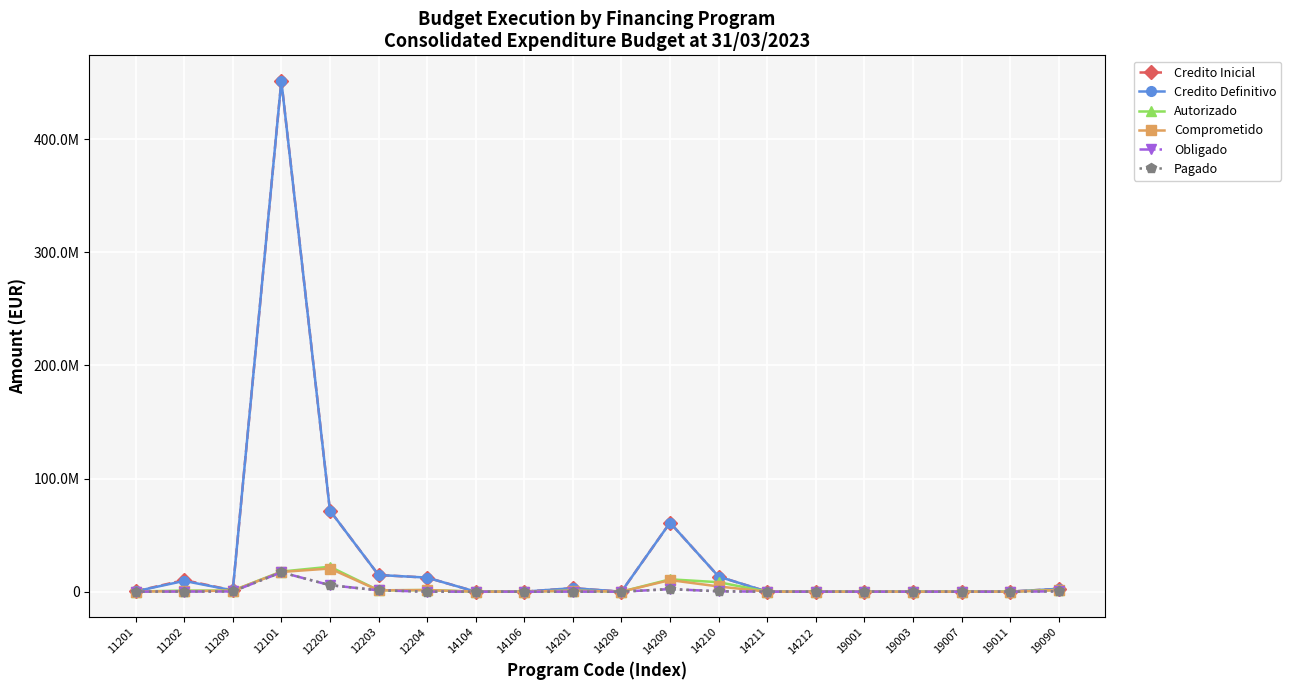

Which series changed the most between 14209 and 19090?

Credito Inicial